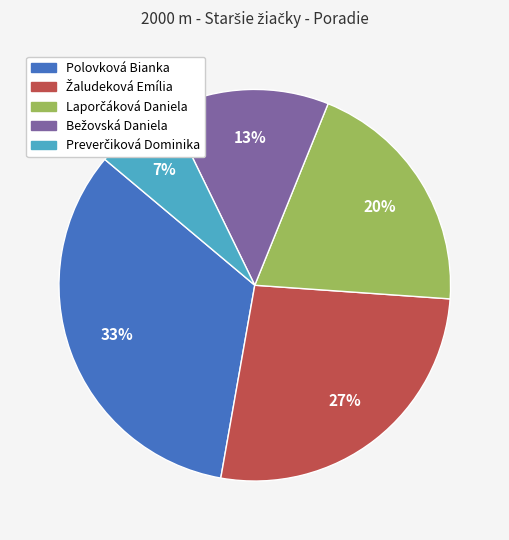

To the nearest percent, what is the average slice percentage?

20%